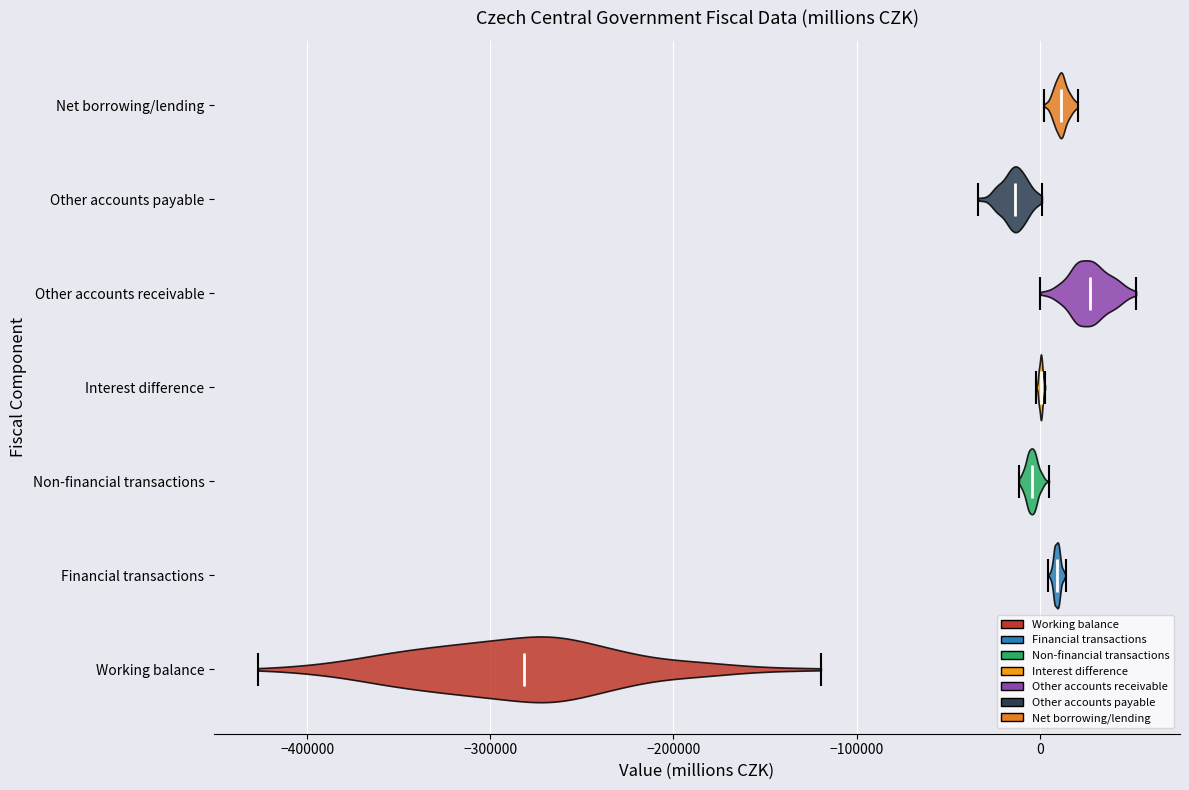

Which violin has the furthest to the right median line?

Other accounts receivable